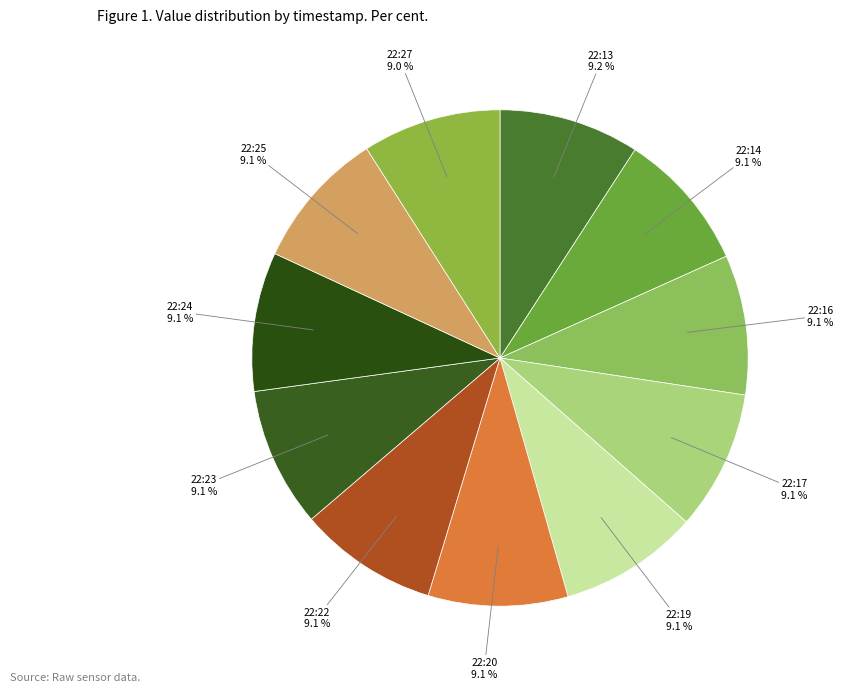

What is the ratio of the value at 22:24 to the value at 22:19?

1.0